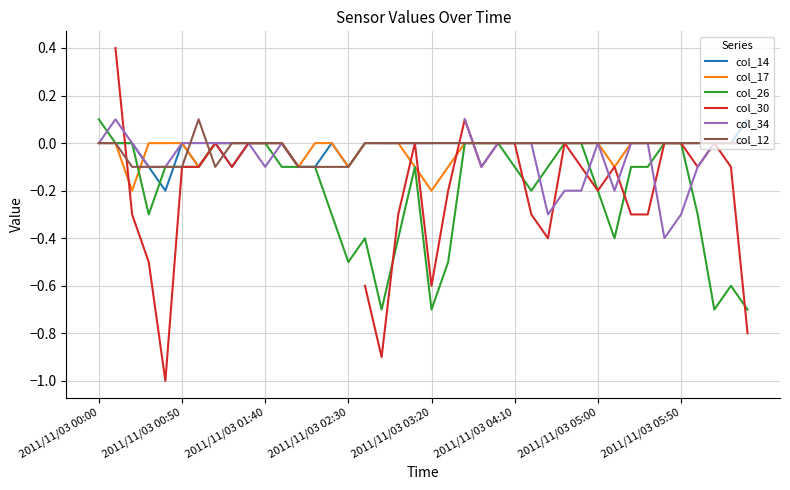

The value of col_26 at 2011/11/03 02:30 is -0.3. True or false?

False